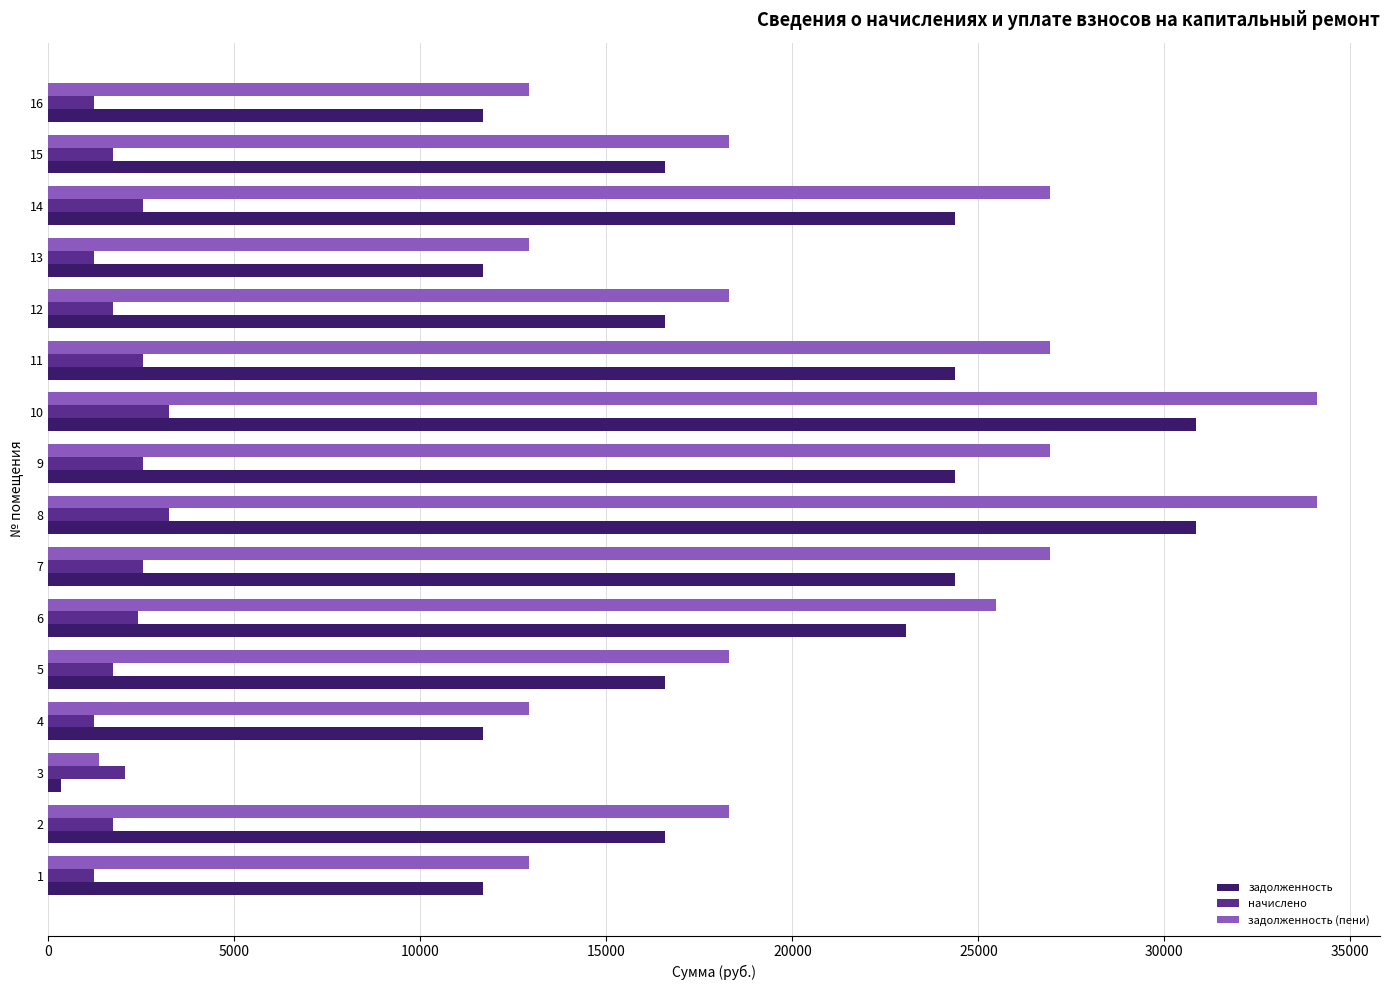

Which series has the largest total across all categories?

задолженность (пени)